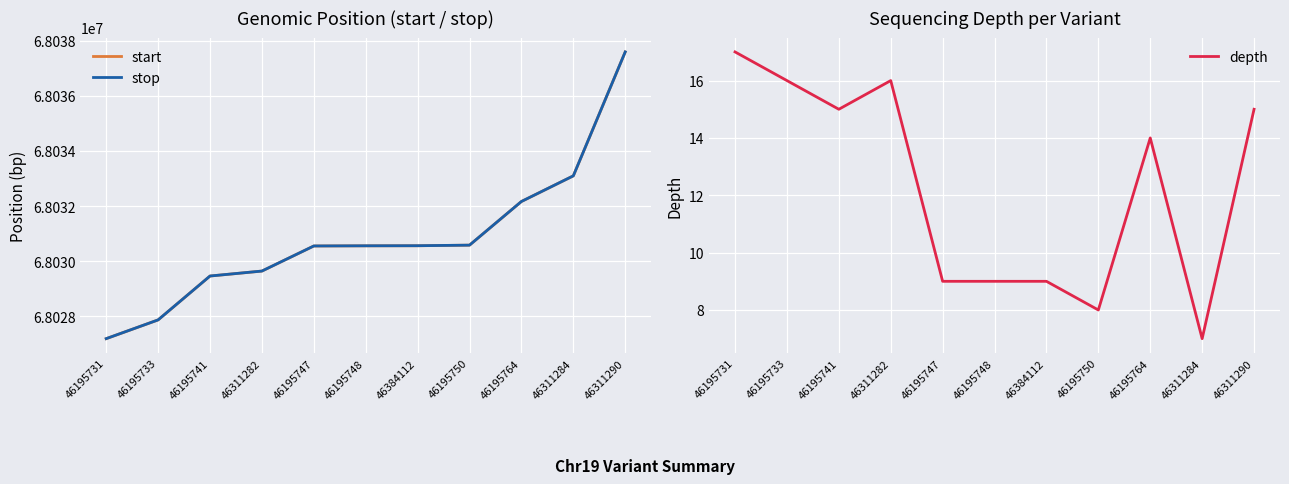

What is the minimum value for depth?

7